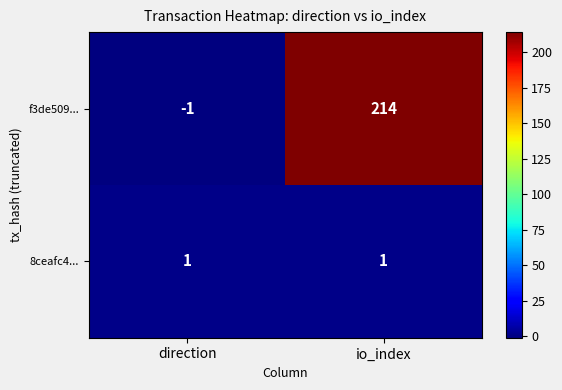

What is the greatest value displayed?

214